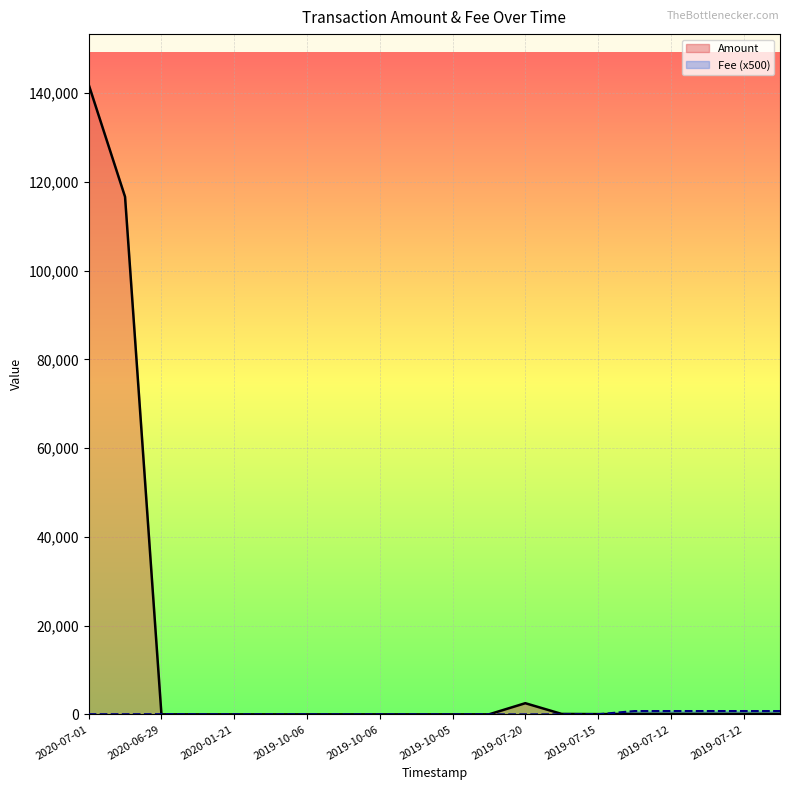

What is the total value across all series at 2020-01-21?

18.4